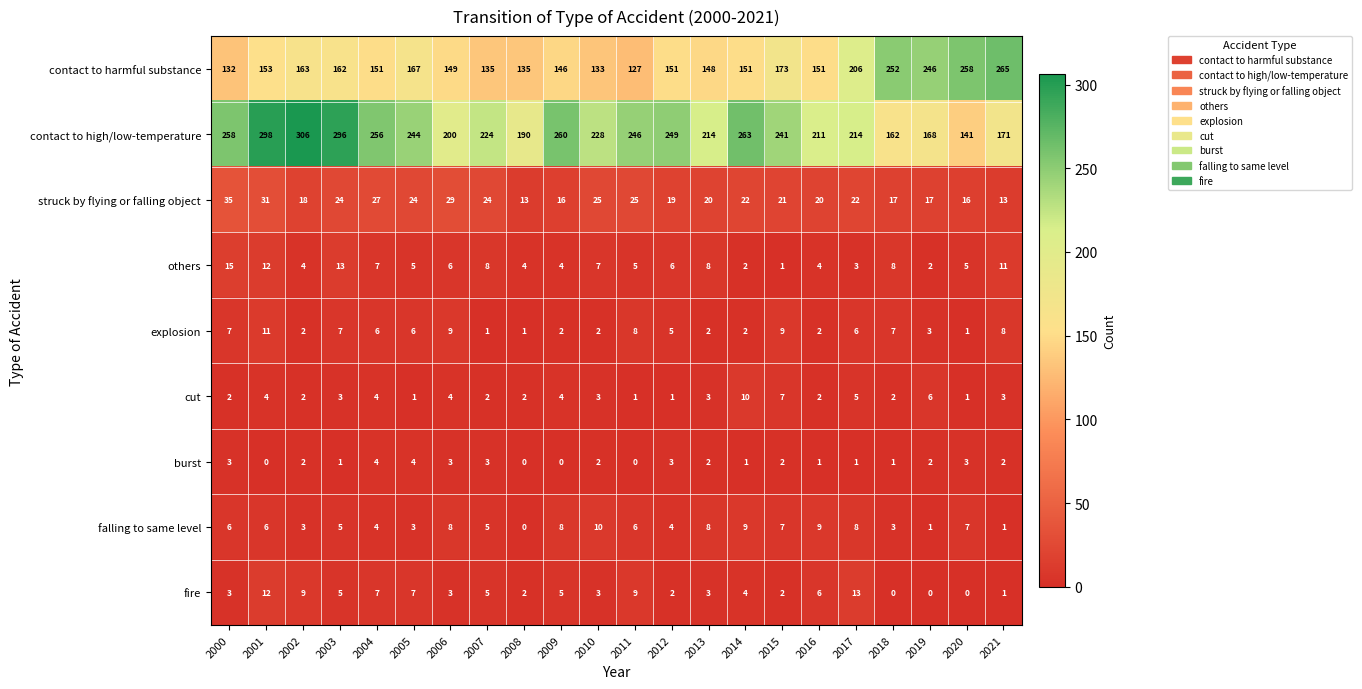

What is the sum of the others values at 2006 and 2009?

10